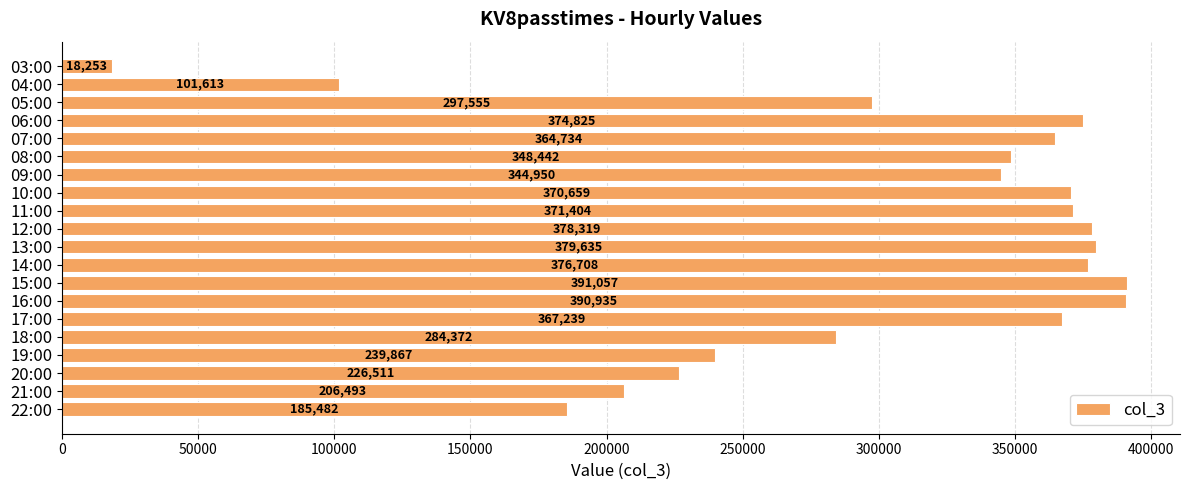

What is the label of the 1st bar from the bottom?

22:00